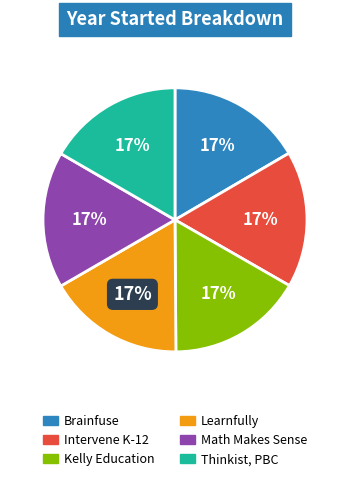

Does Brainfuse account for over 50% of the chart?

No